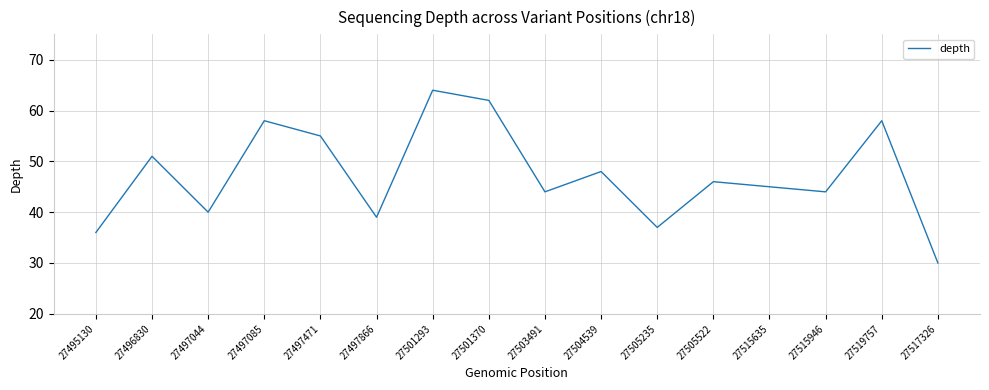

At which category does the data reach its first local valley?

27497044